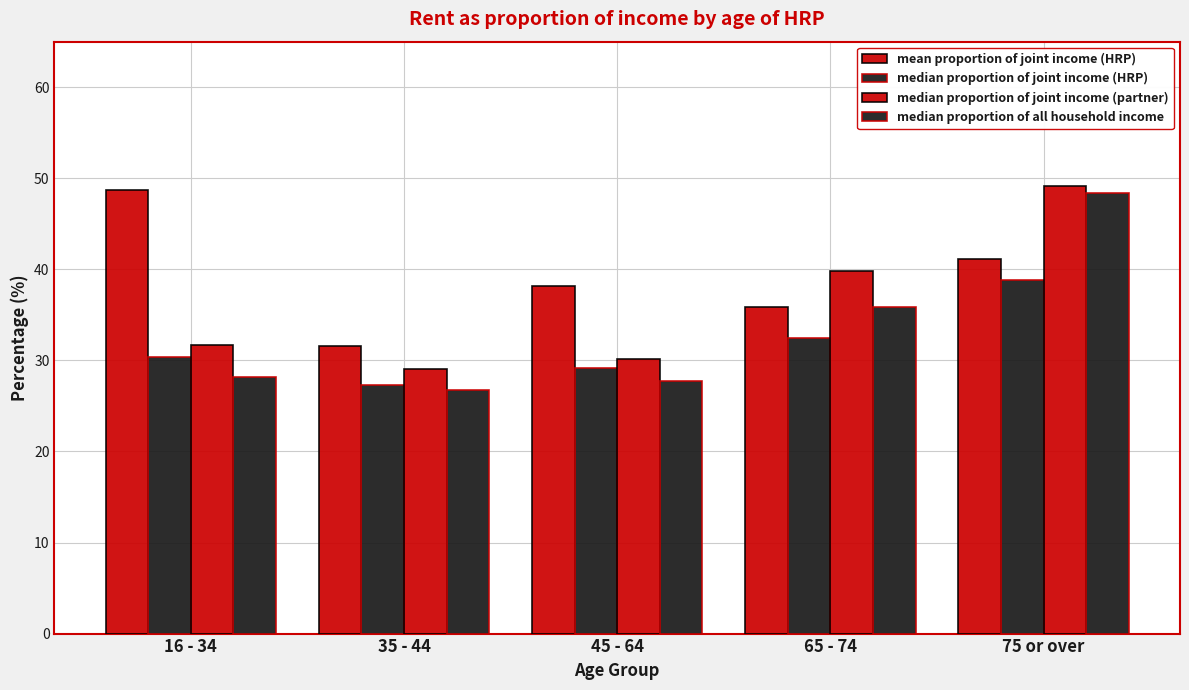

Is it true that median proportion of all household income equals 85.1 at 75 or over?

False